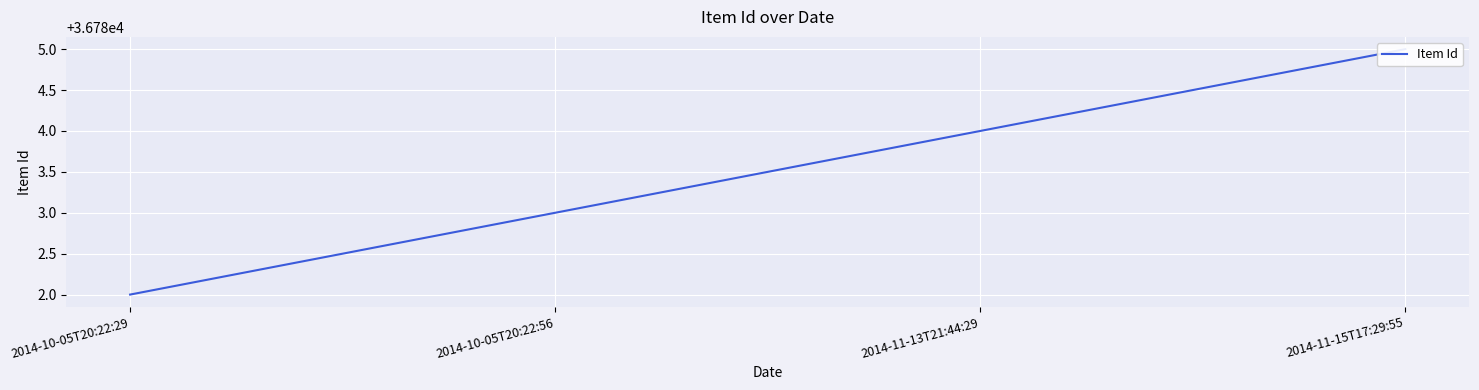

Reading left to right, transcribe all the data shown in this chart.

36782	36783	36784	36785